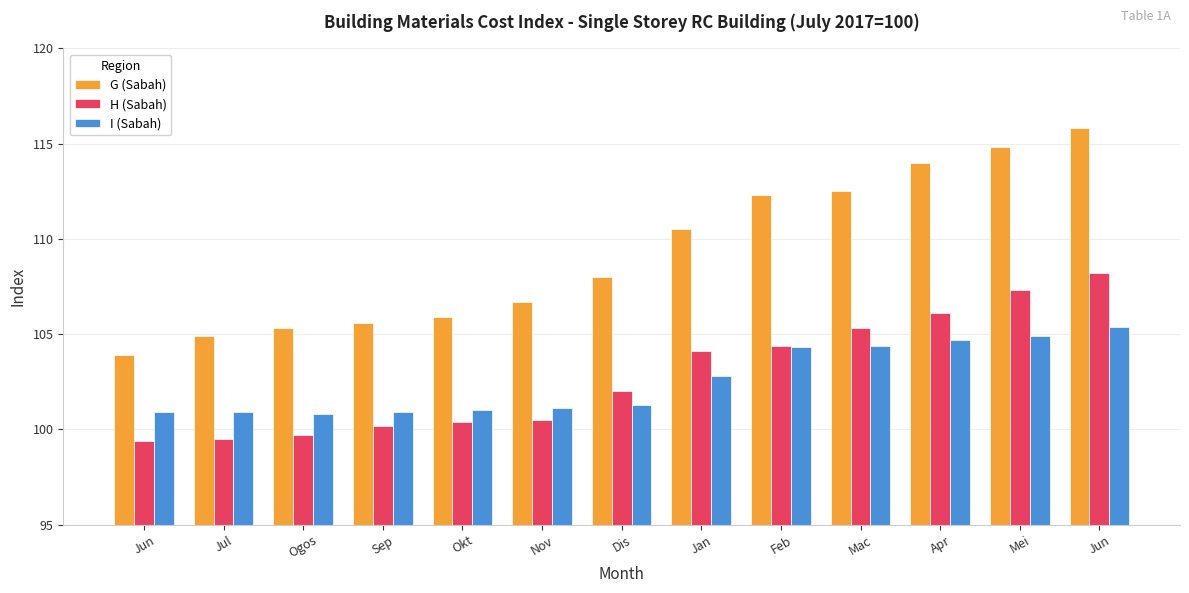

How many distinct data groups are displayed?

3